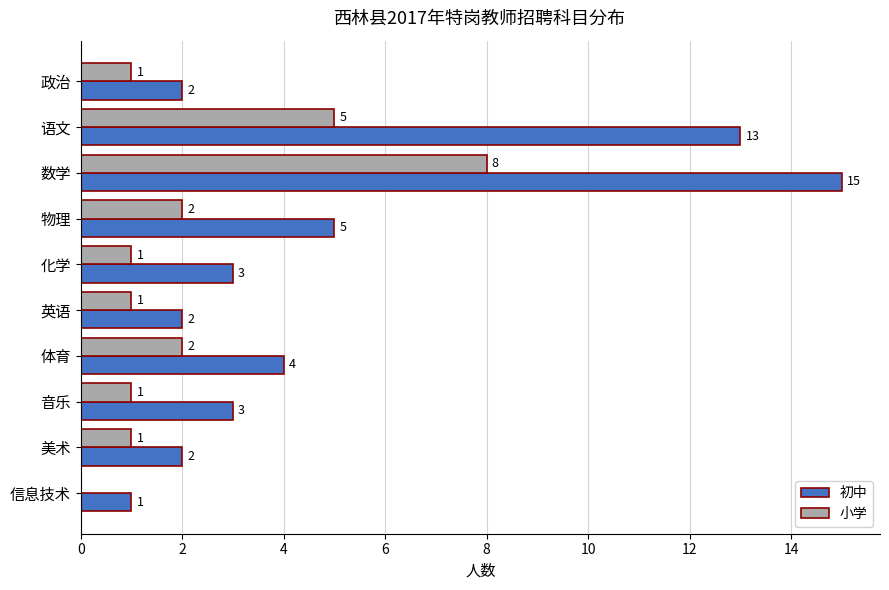

Is it true that 小学 equals 8 at 数学?

True